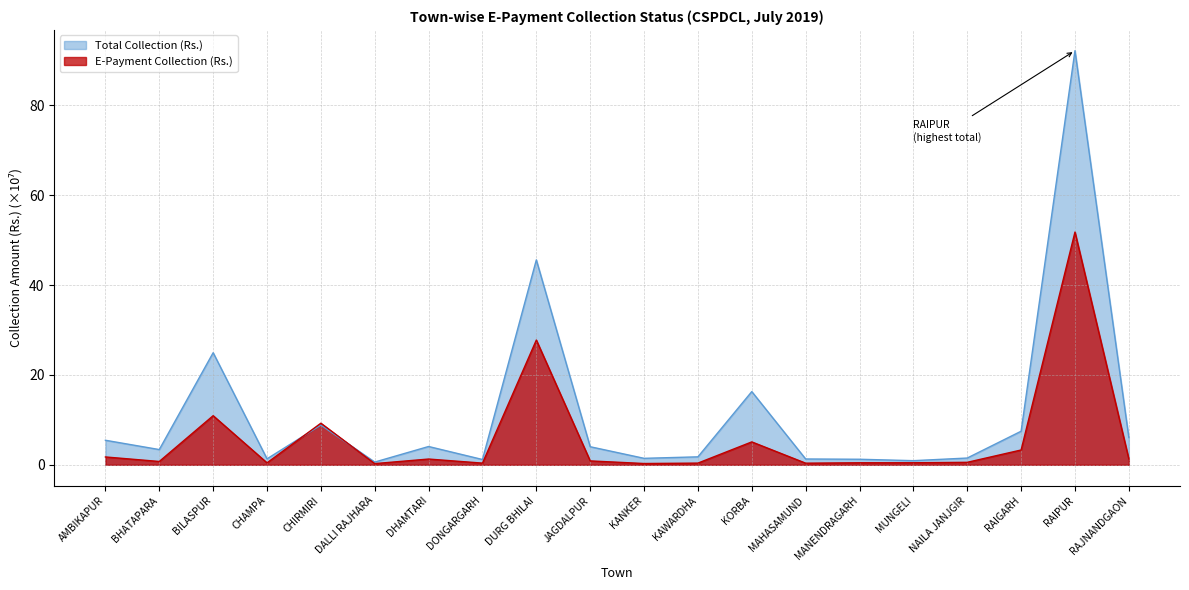

True or false: E-Payment Collection (Rs.) has a value of 0.7 at BHATAPARA.

True